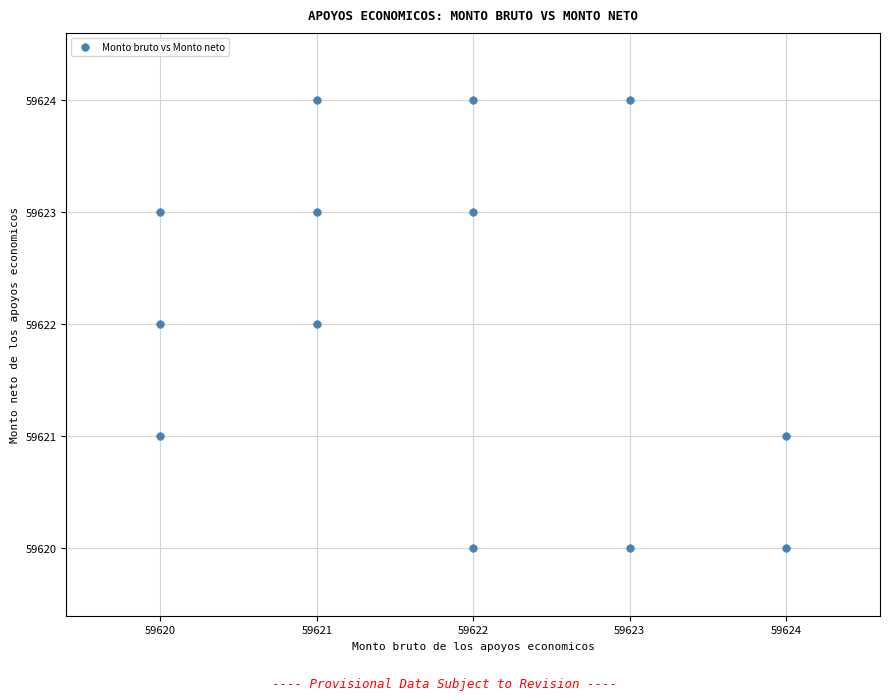

What is the range of Y values (max minus min)?

4